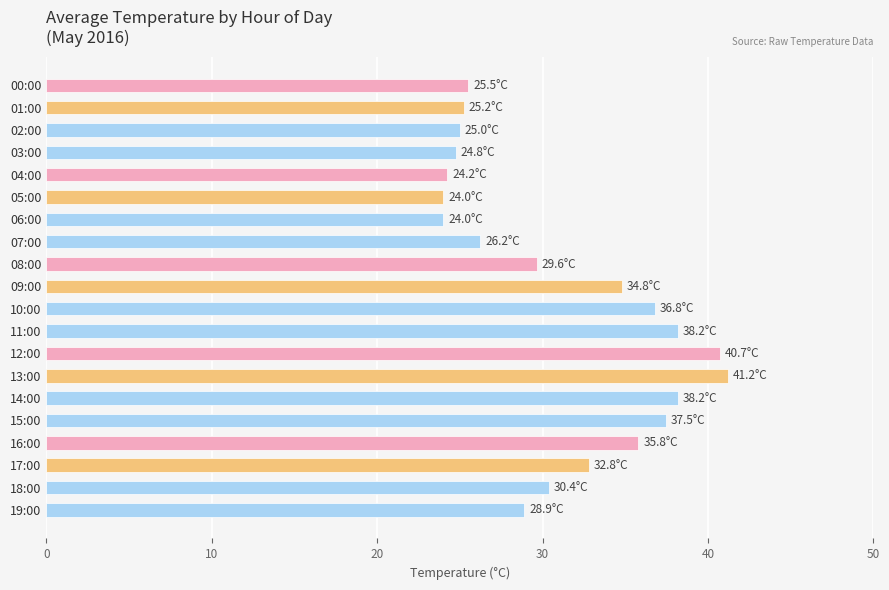

What is the average value?

31.2